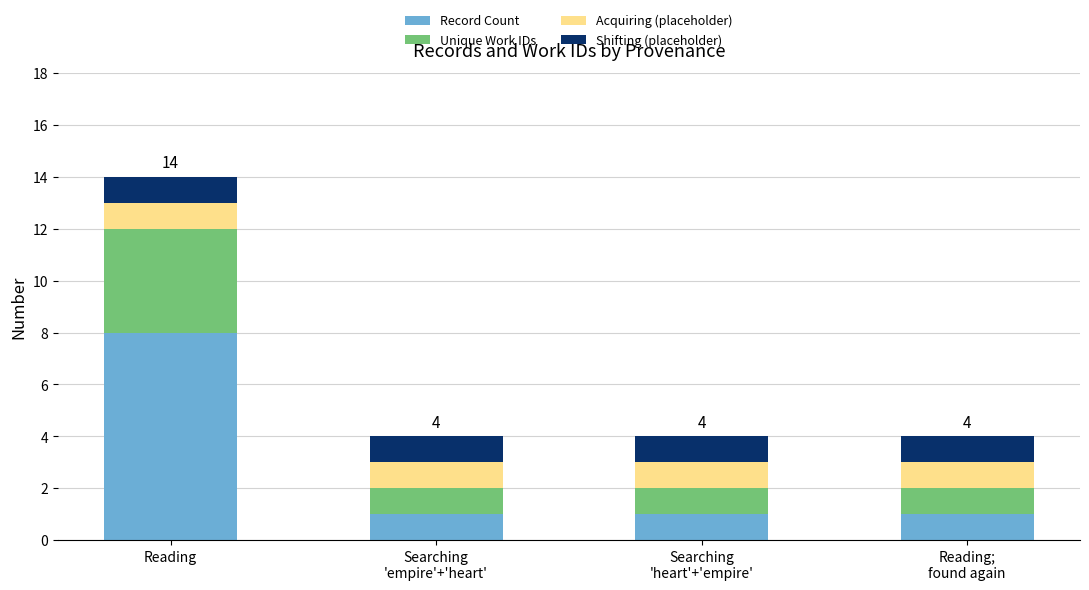

What is the total value across all series at Reading?

14